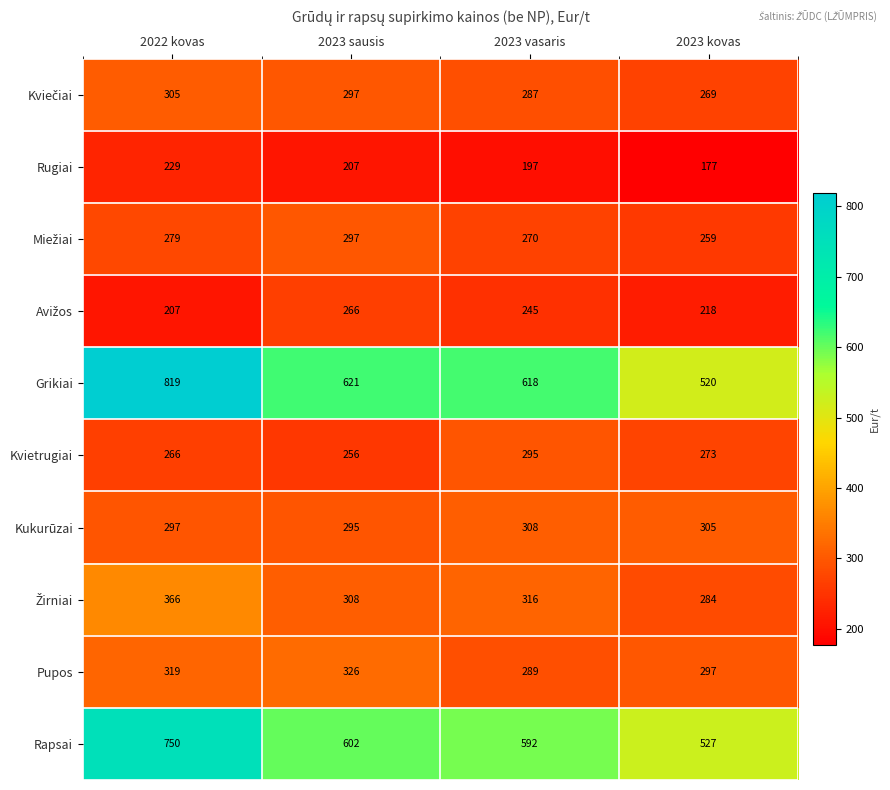

The value of Kvietrugiai at 2023 vasaris is 295. True or false?

True